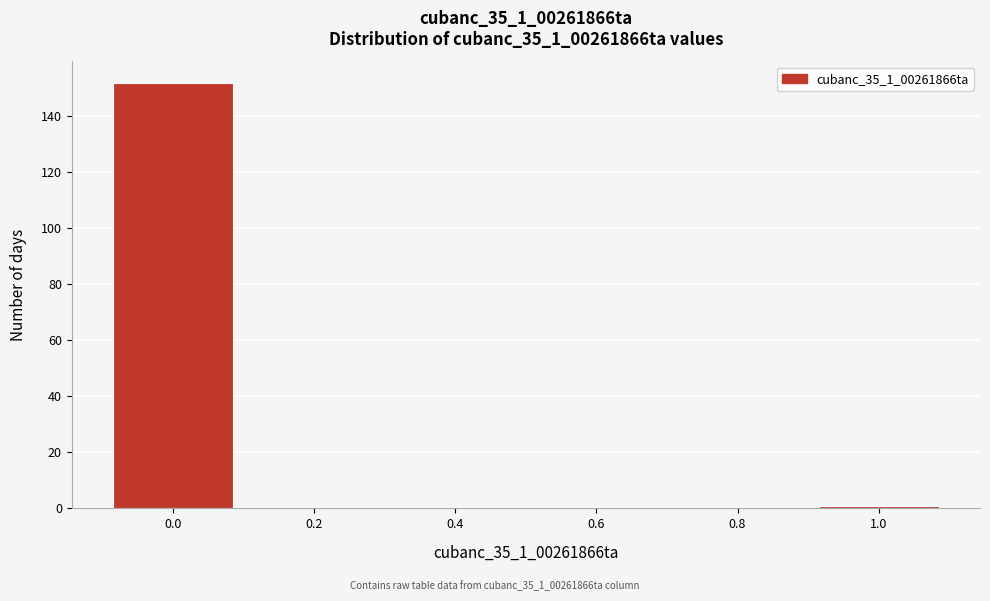

Reading left to right, list all the values displayed in this chart.

0.0=152	0.2=0	0.4=0	0.6=0	0.8=0	1.0=1